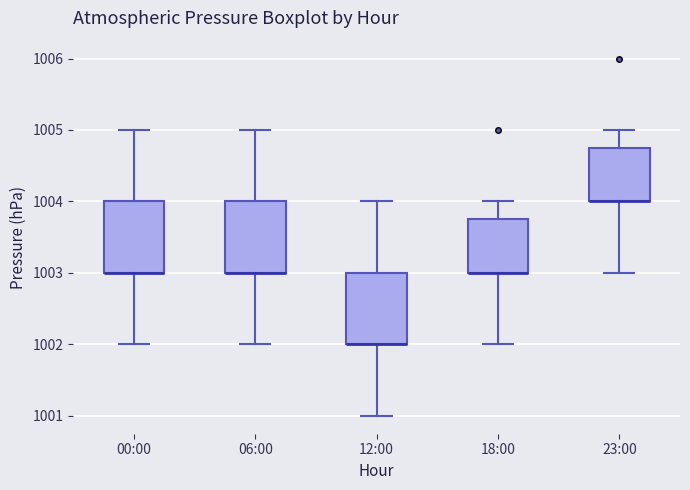

Reading left to right, transcribe this box plot: for each box, give where its median line is, the range the box spans, and where its two whiskers end, as read against the y-axis. The values are not printed on the chart, so give them approximately, as read against the axis.

00:00: median 1003.0 (drawn on the box's lower edge), box 1003.0 to 1004.0, whiskers 1002.0 to 1005.0
06:00: median 1003.0 (drawn on the box's lower edge), box 1003.0 to 1004.0, whiskers 1002.0 to 1005.0
12:00: median 1002.0 (drawn on the box's lower edge), box 1002.0 to 1003.0, whiskers 1001.0 to 1004.0
18:00: median 1003.0 (drawn on the box's lower edge), box 1003.0 to 1003.8, whiskers 1002.0 to 1004.0
23:00: median 1004.0 (drawn on the box's lower edge), box 1004.0 to 1004.8, whiskers 1003.0 to 1005.0